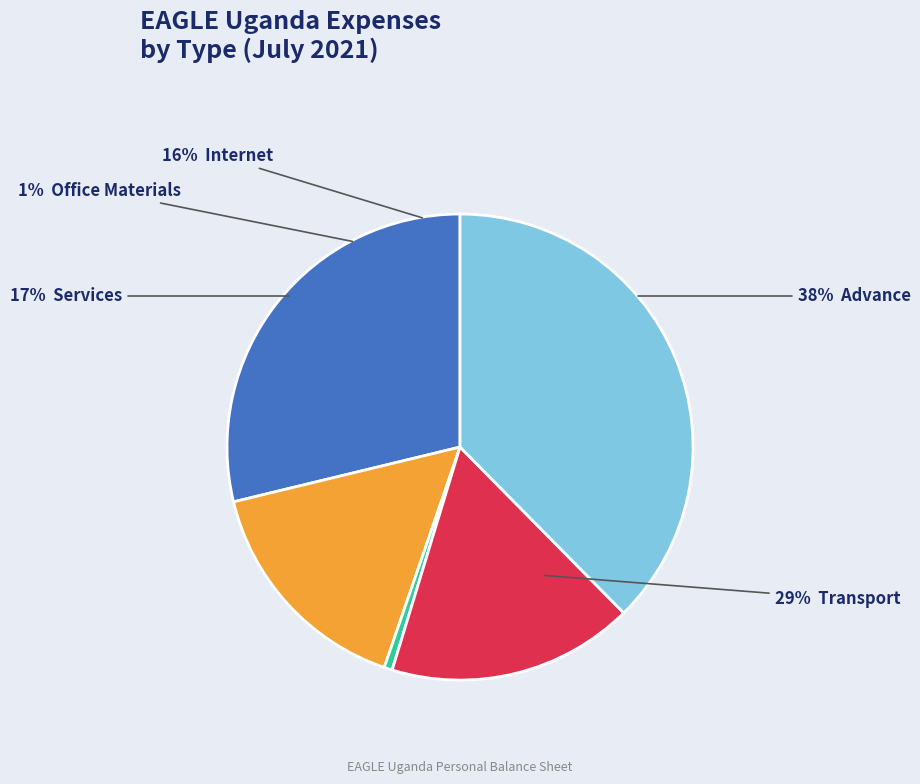

To the nearest percent, what is the average slice percentage?

20%